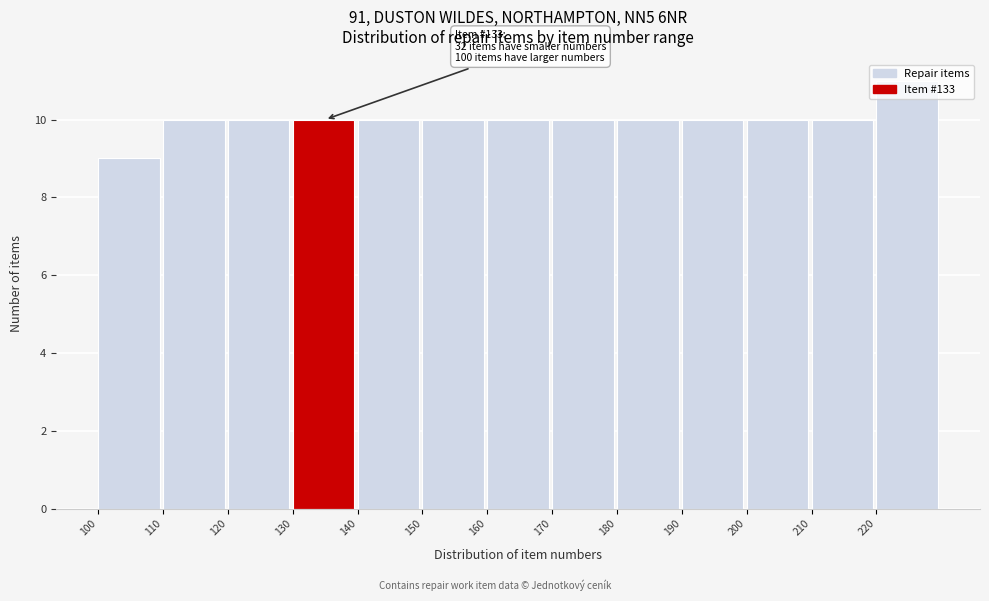

Which range on the x-axis has the tallest bar?

220 to 230